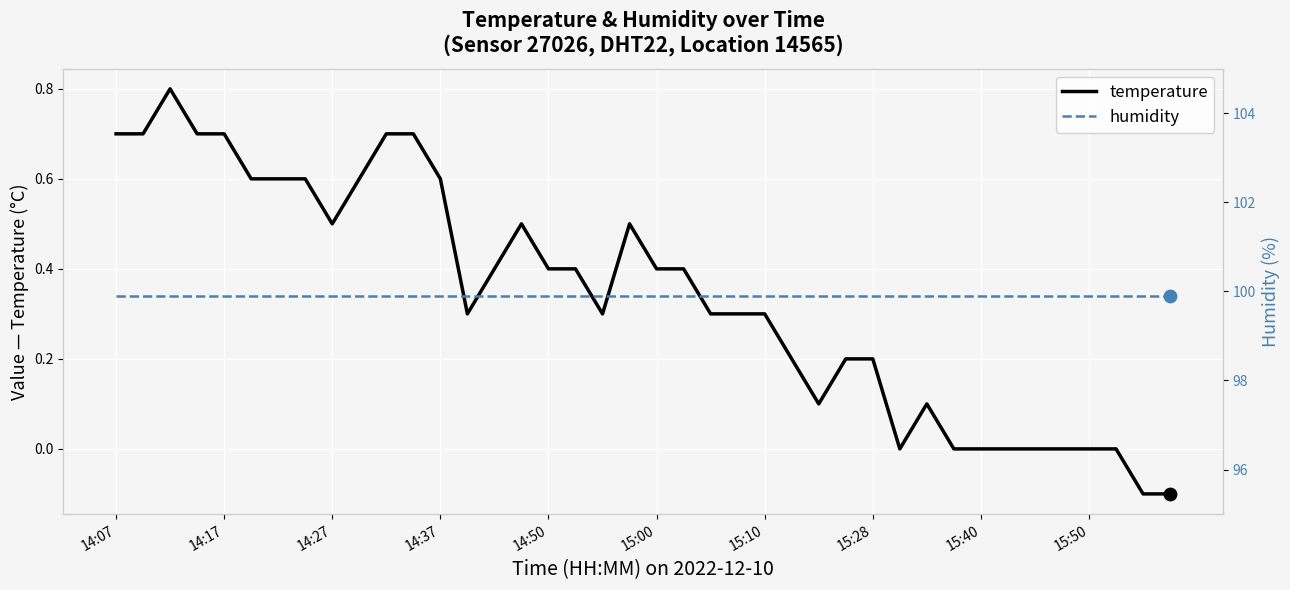

Which series has the largest total across all categories?

humidity